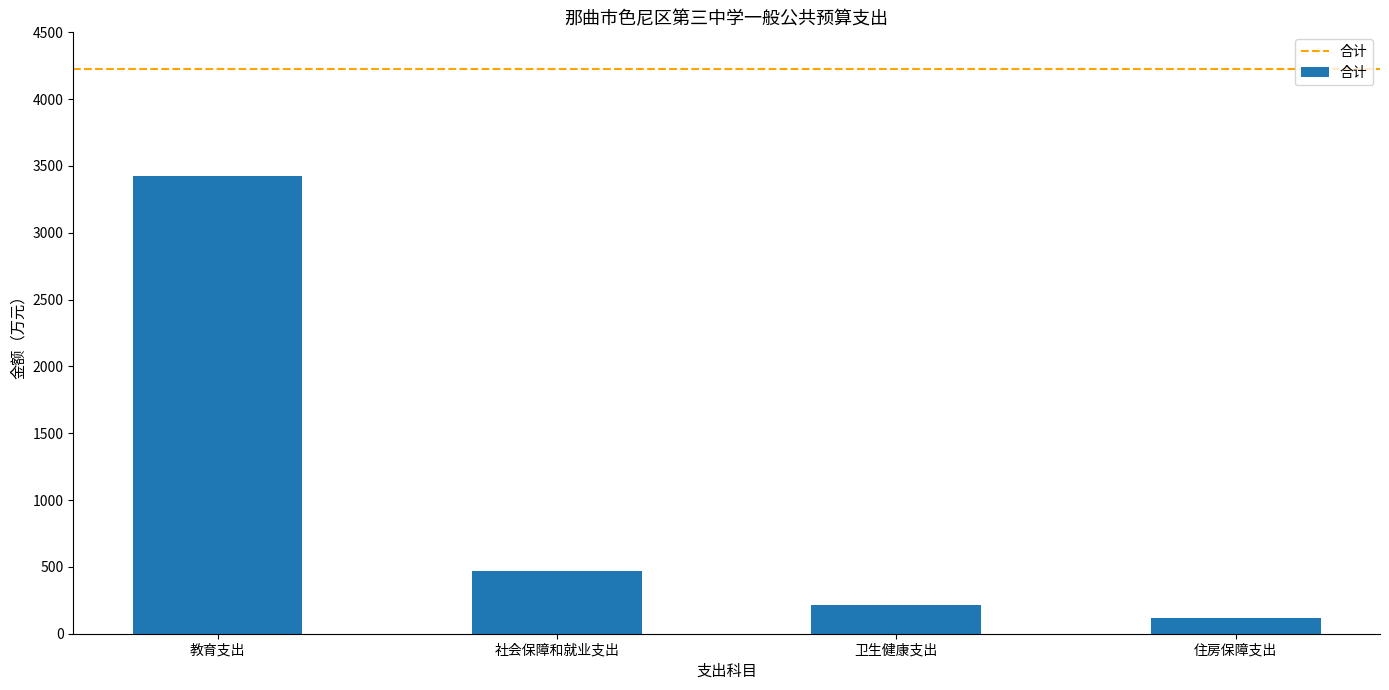

The chart shows a value of 3424.1 at 教育支出. True or false?

True